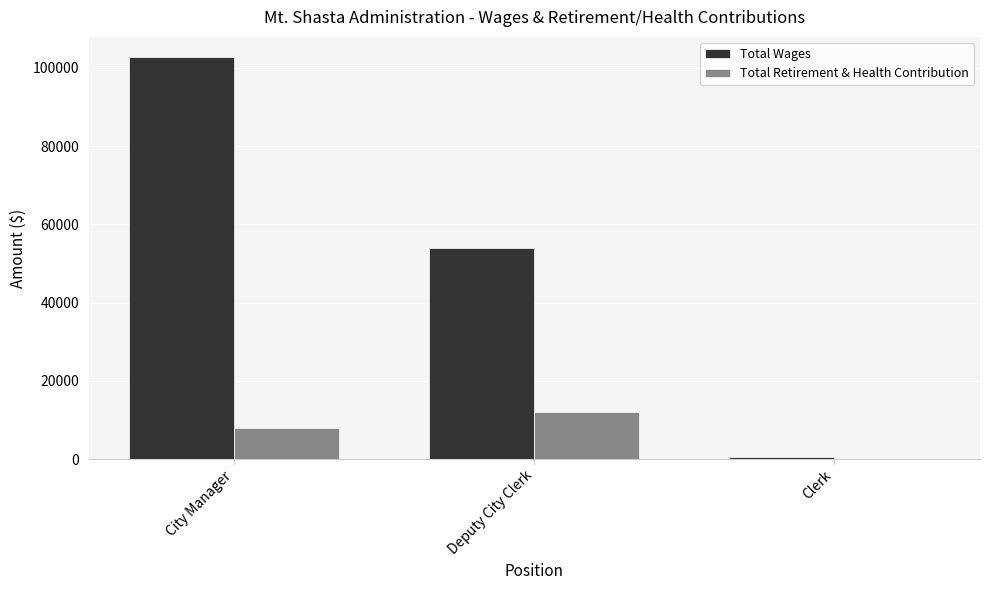

What is the spread (max minus min) of values at City Manager?

94987